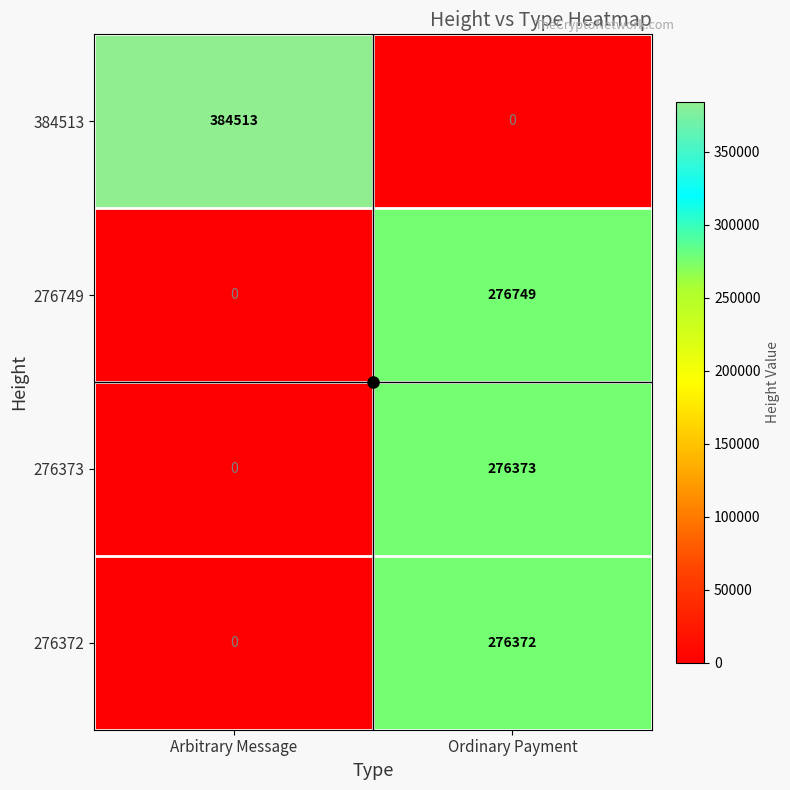

Which series has the largest total across all categories?

384513